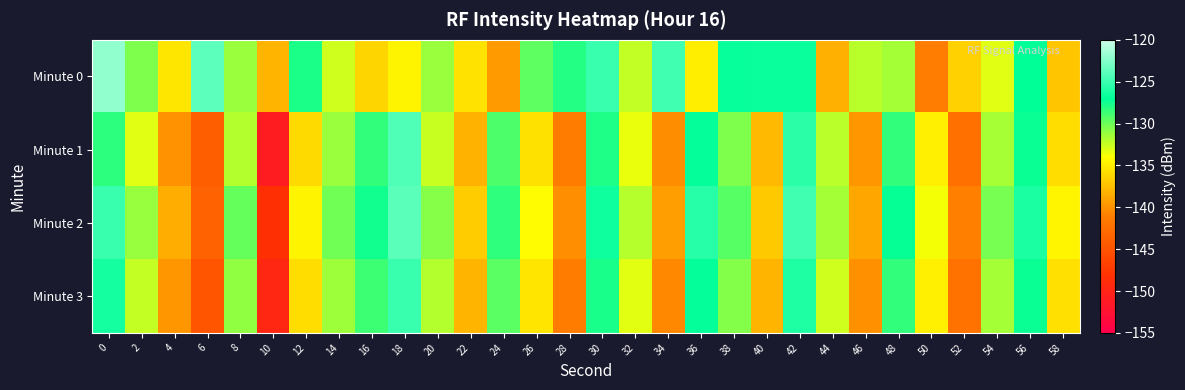

Reading left to right, extract all data points from this chart.

Minute 0: 0=-122.0	2=-130.5	4=-135.3	6=-123.9	8=-131.2	10=-138.1	12=-127.8	14=-132.7	16=-136.3	18=-134.6	20=-131.2	22=-135.5	24=-139.5	26=-129.6	28=-128.0	30=-125.1	32=-132.3	34=-124.8	36=-135.0	38=-126.8	40=-126.7	42=-126.8	44=-138.3	46=-132.1	48=-131.5	50=-141.1	52=-136.5	54=-133.1	56=-127.1	58=-137.2
Minute 1: 0=-128.3	2=-133.2	4=-139.9	6=-144.1	8=-131.9	10=-151.0	12=-136.0	14=-131.2	16=-128.3	18=-124.3	20=-132.5	22=-138.2	24=-129.1	26=-135.6	28=-141.3	30=-127.8	32=-133.4	34=-140.2	36=-126.9	38=-130.5	40=-137.8	42=-125.6	44=-132.1	46=-139.7	48=-128.4	50=-134.9	52=-142.3	54=-131.6	56=-127.3	58=-135.8
Minute 2: 0=-125.1	2=-131.2	4=-138.5	6=-143.7	8=-129.8	10=-148.4	12=-134.6	14=-130.1	16=-127.5	18=-123.9	20=-130.7	22=-136.8	24=-128.3	26=-134.2	28=-140.1	30=-126.5	32=-132.0	34=-139.3	36=-125.7	38=-129.4	40=-136.9	42=-124.8	44=-131.5	46=-138.8	48=-127.2	50=-133.7	52=-141.0	54=-130.3	56=-126.1	58=-134.5
Minute 3: 0=-126.3	2=-132.4	4=-139.7	6=-144.9	8=-131.0	10=-149.6	12=-135.8	14=-131.3	16=-128.7	18=-125.1	20=-131.9	22=-138.0	24=-129.5	26=-135.4	28=-141.3	30=-127.7	32=-133.2	34=-140.5	36=-126.9	38=-130.6	40=-138.1	42=-126.0	44=-132.7	46=-140.0	48=-128.4	50=-134.9	52=-142.2	54=-131.5	56=-127.3	58=-135.7